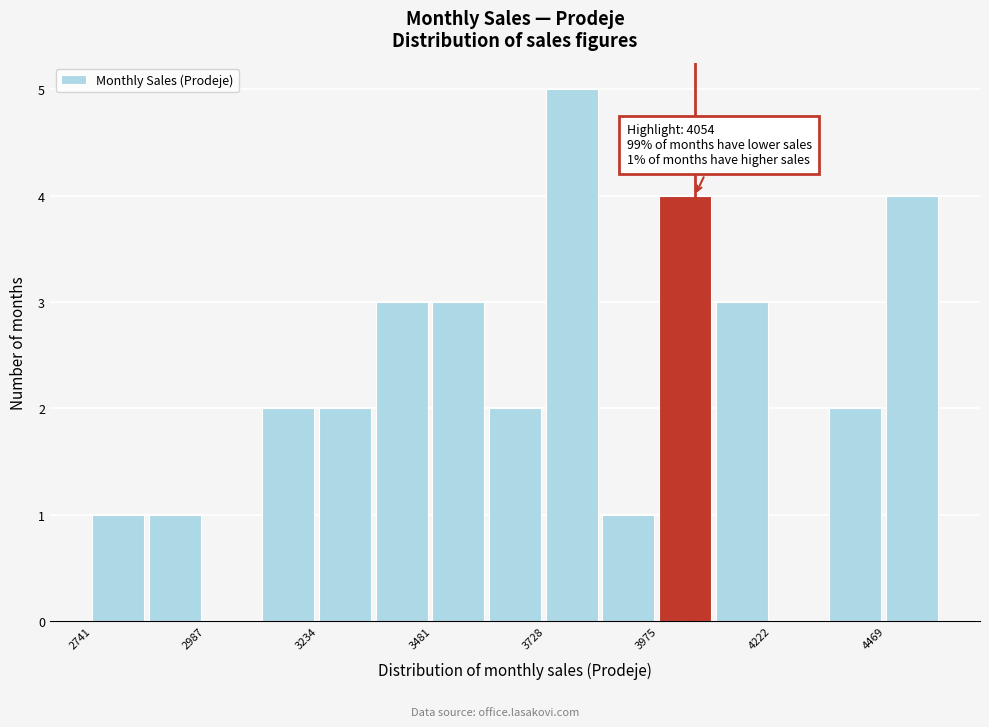

Read against the x-axis, roughly where is the centre of the tallest bar?

3800